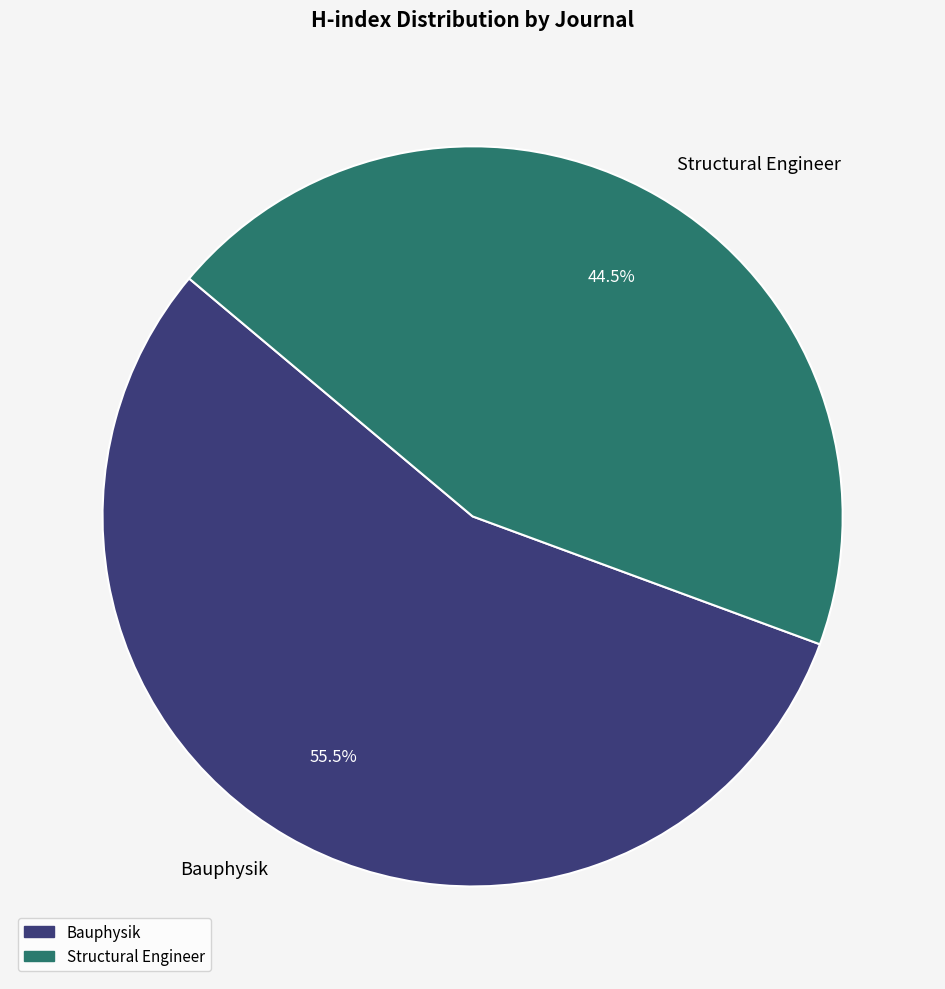

Is the sum of Bauphysik and Structural Engineer greater than half?

Yes